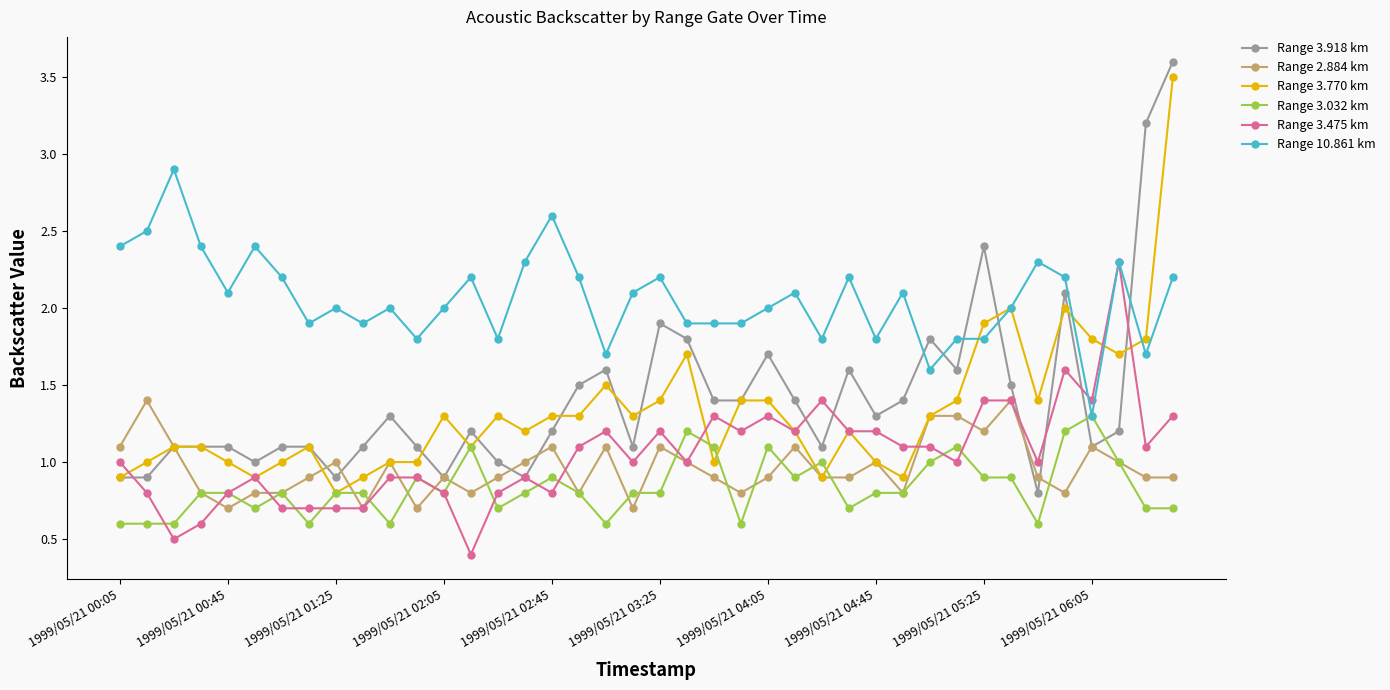

At how many categories does at least one series exceed 0?

40